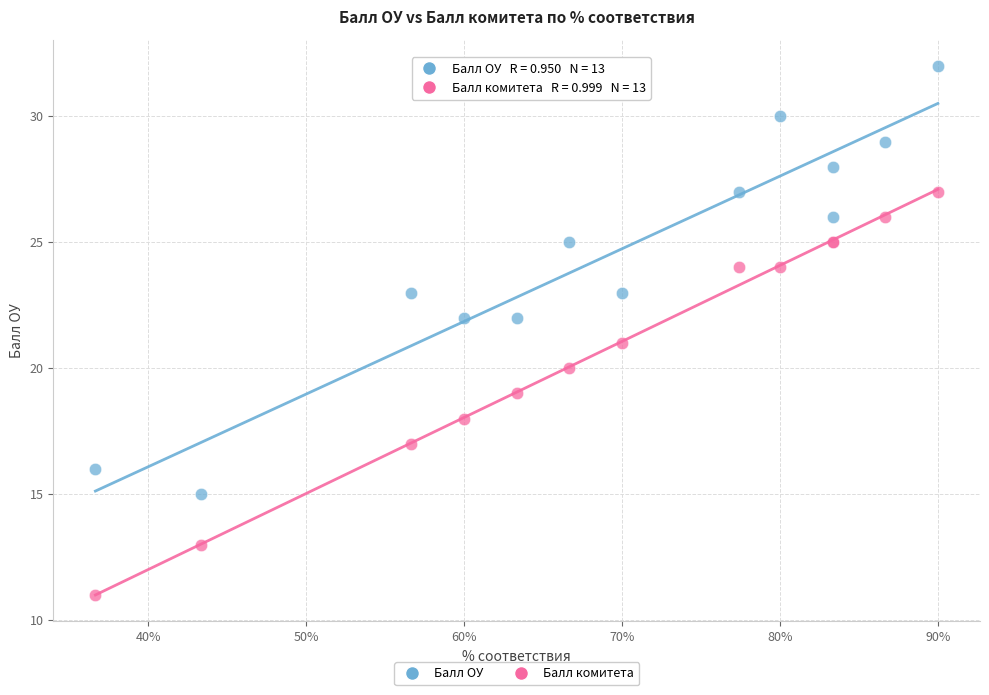

Which series has the largest Y range (max minus min)?

Балл ОУ